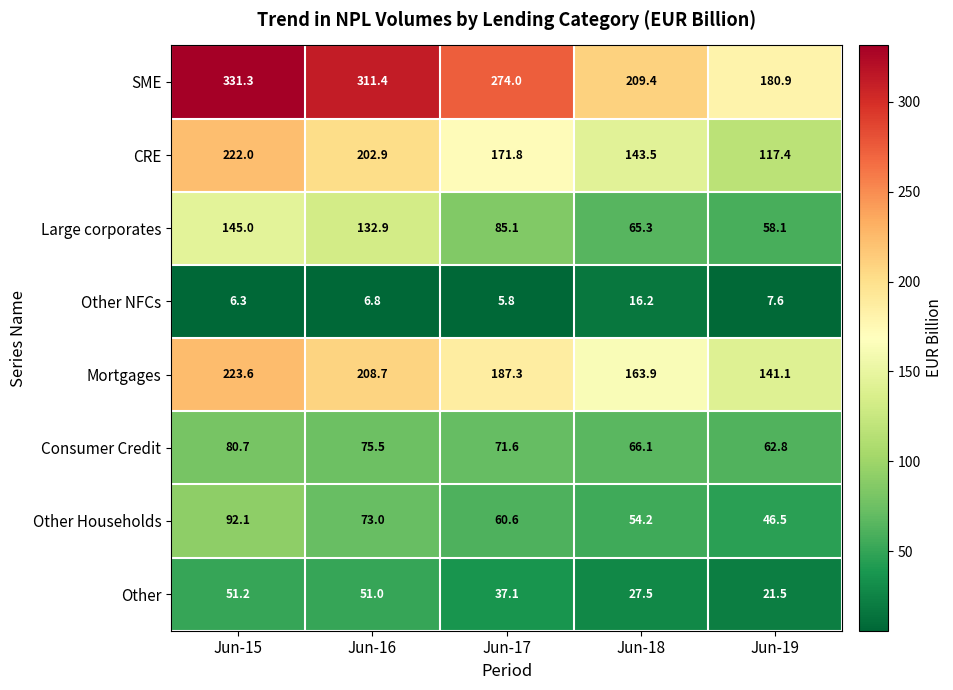

The Mortgages series shows 208.7 at Jun-16. True or false?

True